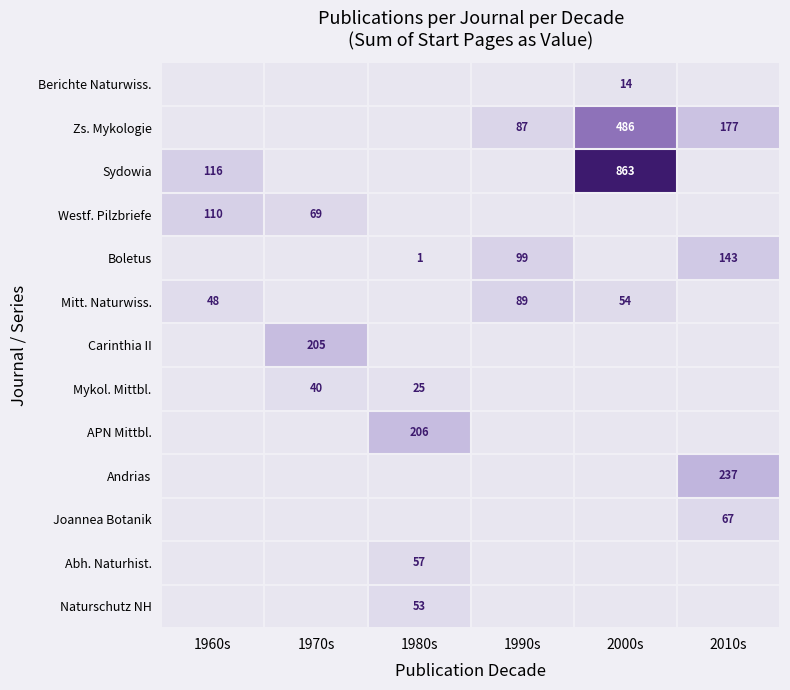

Which has a higher value, 2000s or 1990s?

2000s